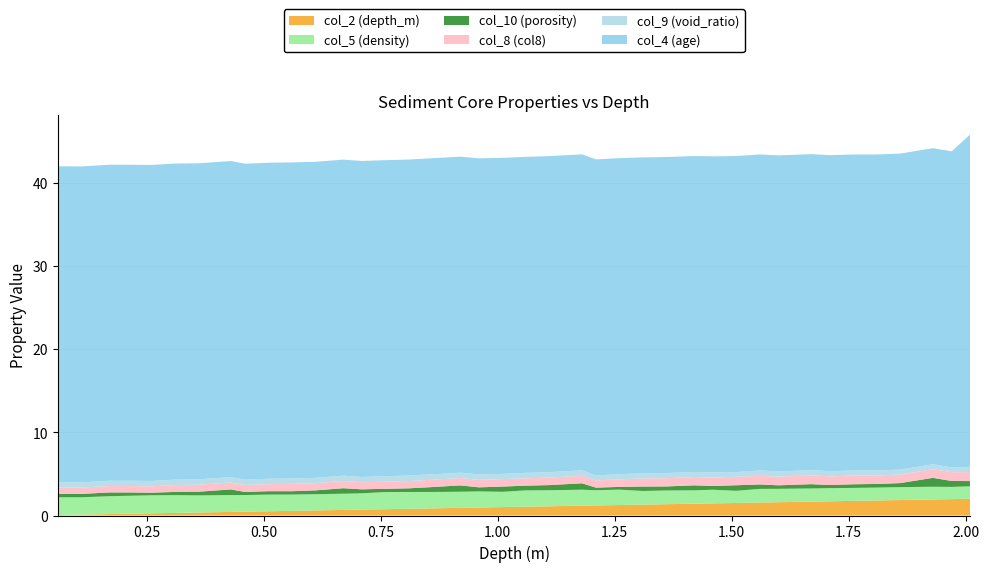

Reading right to left, what are all the values shown in this chart?

col_2 (depth_m): 2.0	2.0	1.9	1.9	1.8	1.8	1.7	1.7	1.6	1.6	1.5	1.5	1.4	1.4	1.3	1.3	1.2	1.2	1.1	1.1	1.0	1.0	0.9	0.9	0.8	0.8	0.7	0.7	0.6	0.6	0.5	0.5	0.4	0.4	0.3	0.3	0.2	0.2	0.1	0.1
col_5 (density): 1.5	1.5	1.5	1.6	1.6	1.6	1.6	1.6	1.6	1.6	1.5	1.6	1.6	1.6	1.6	1.9	1.8	1.9	1.9	2.0	1.8	1.9	1.9	2.0	2.0	2.1	2.0	1.9	1.9	2.0	2.0	2.0	2.0	2.1	2.1	2.2	2.2	2.1	2.1	2.1
col_10 (porosity): 0.6	0.7	1.1	0.5	0.4	0.4	0.4	0.5	0.4	0.5	0.7	0.5	0.6	0.5	0.5	0.3	0.3	0.8	0.6	0.6	0.6	0.5	0.8	0.6	0.4	0.4	0.5	0.7	0.5	0.4	0.4	0.4	0.7	0.4	0.4	0.3	0.4	0.5	0.4	0.4
col_8 (col8): 1.1	1.1	1.0	1.0	1.0	1.0	1.0	1.1	1.0	1.0	1.0	1.0	1.0	1.0	1.0	0.9	0.9	0.9	0.9	0.9	0.9	0.9	0.9	0.9	0.9	0.8	0.8	0.9	0.9	0.9	0.8	0.8	0.8	0.8	0.8	0.8	0.8	0.8	0.8	0.8
col_9 (void_ratio): 0.6	0.6	0.6	0.6	0.6	0.6	0.6	0.6	0.6	0.6	0.6	0.6	0.6	0.6	0.6	0.6	0.6	0.7	0.7	0.7	0.6	0.7	0.7	0.7	0.7	0.7	0.6	0.6	0.6	0.7	0.6	0.6	0.6	0.7	0.7	0.6	0.6	0.6	0.6	0.6
col_4 (age): 40.0	38.0	38.0	38.0	38.0	38.0	38.0	38.0	38.0	38.0	38.0	38.0	38.0	38.0	38.0	38.0	38.0	38.0	38.0	38.0	38.0	38.0	38.0	38.0	38.0	38.0	38.0	38.0	38.0	38.0	38.0	38.0	38.0	38.0	38.0	38.0	38.0	38.0	38.0	38.0